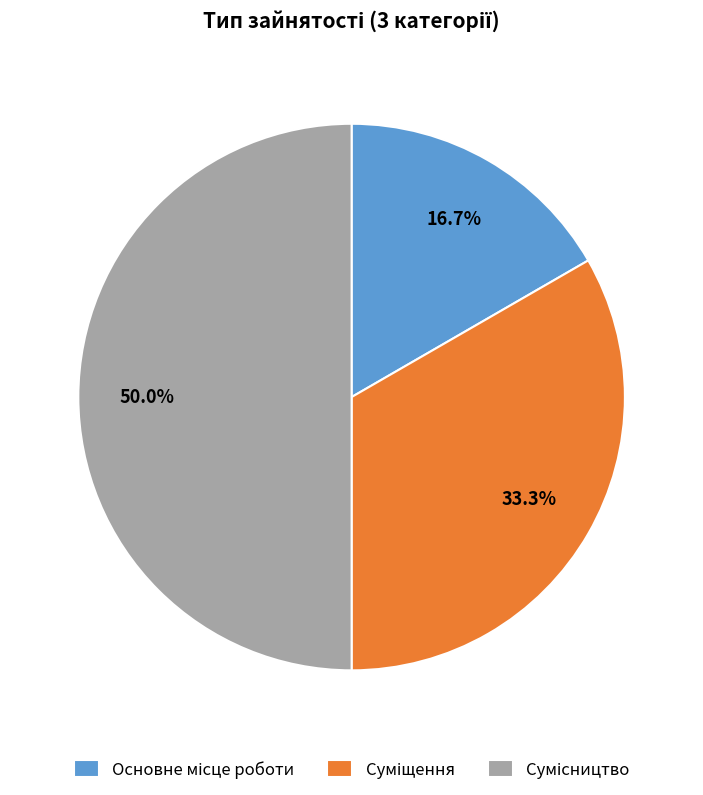

Between Основне місце роботи and Суміщення, which is larger?

Суміщення